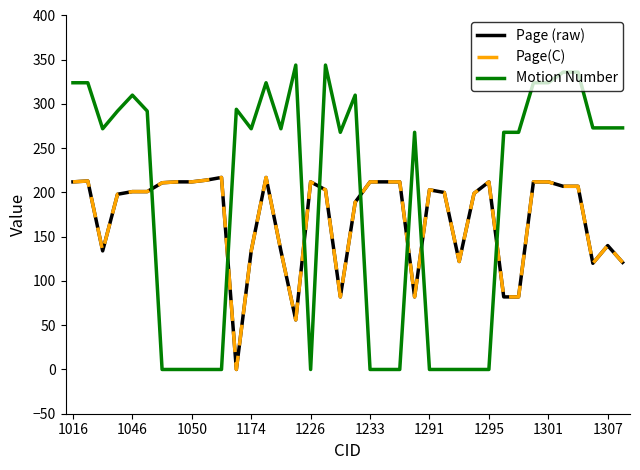

Does the chart have visible grid lines?

No